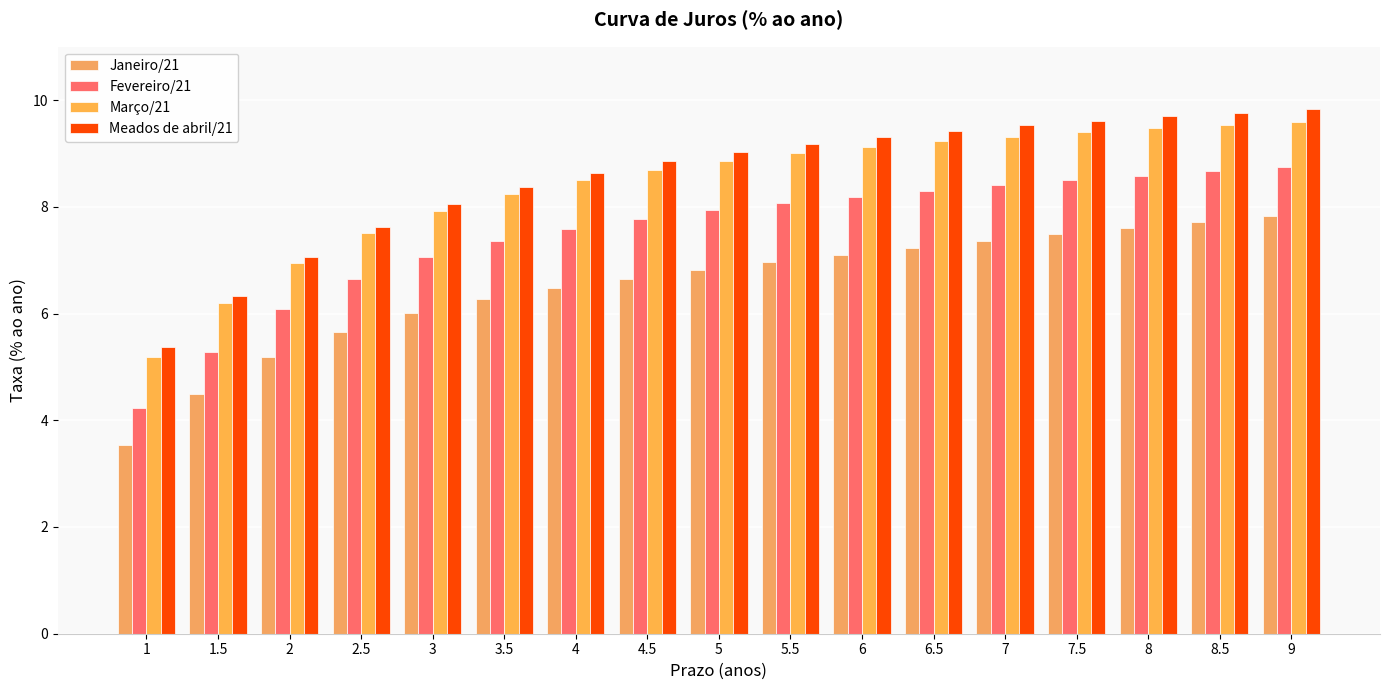

How many bars are there in total?

68